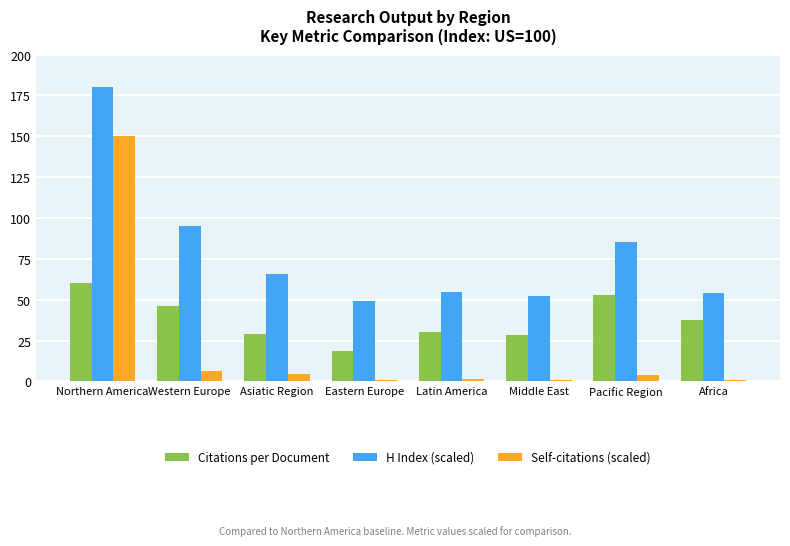

Is the value of Citations per Document at Pacific Region greater than the value of H Index (scaled) at Western Europe?

No